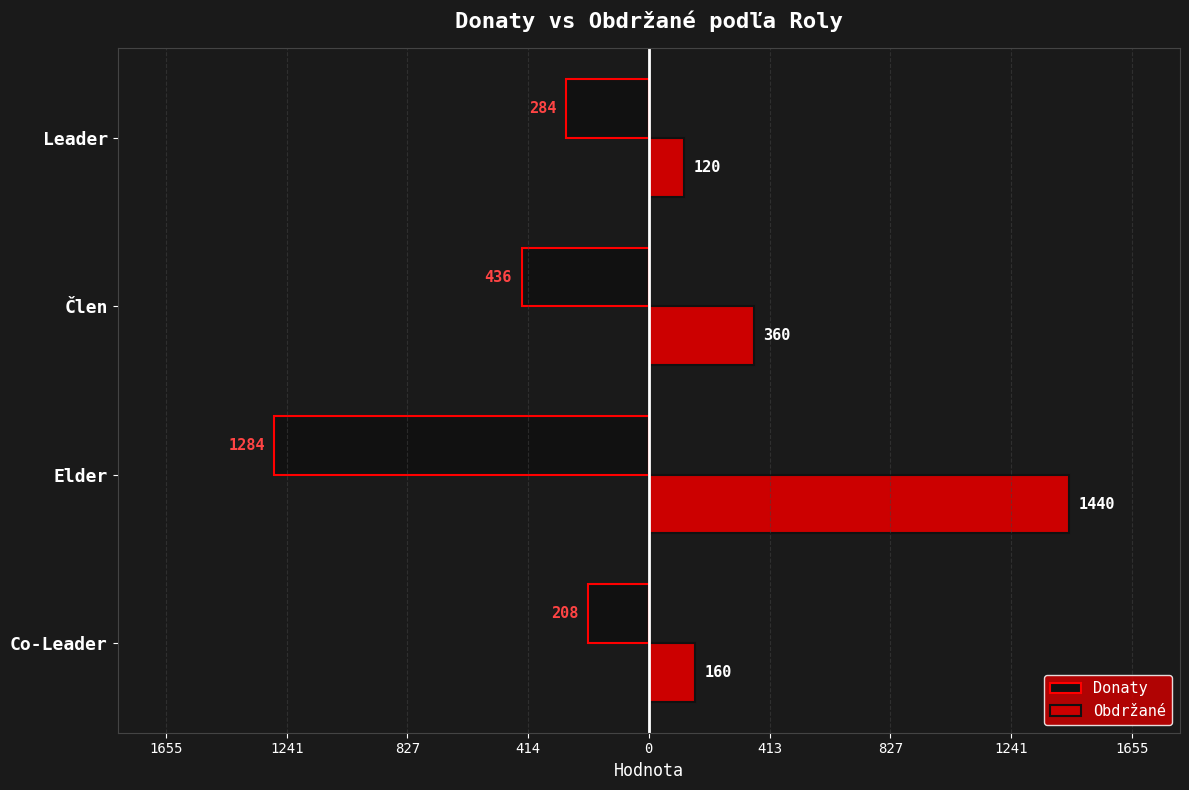

What are all the series names shown in the legend?

Donaty, Obdržané